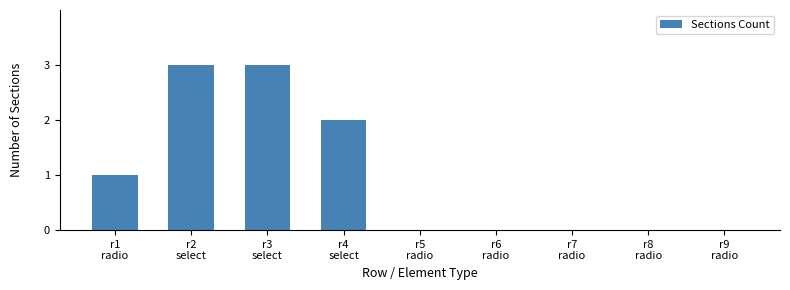

How many data points does each series have?

9